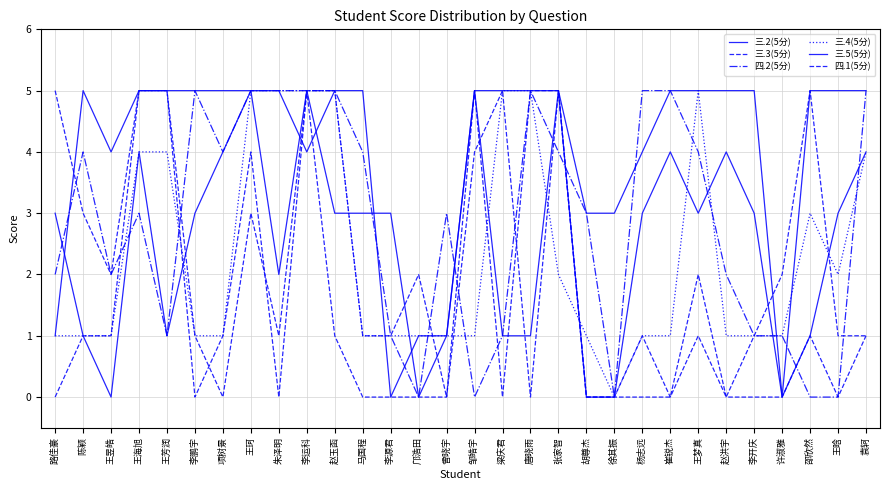

How many intersections are there between 三.4(5分) and 三.5(5分)?

10